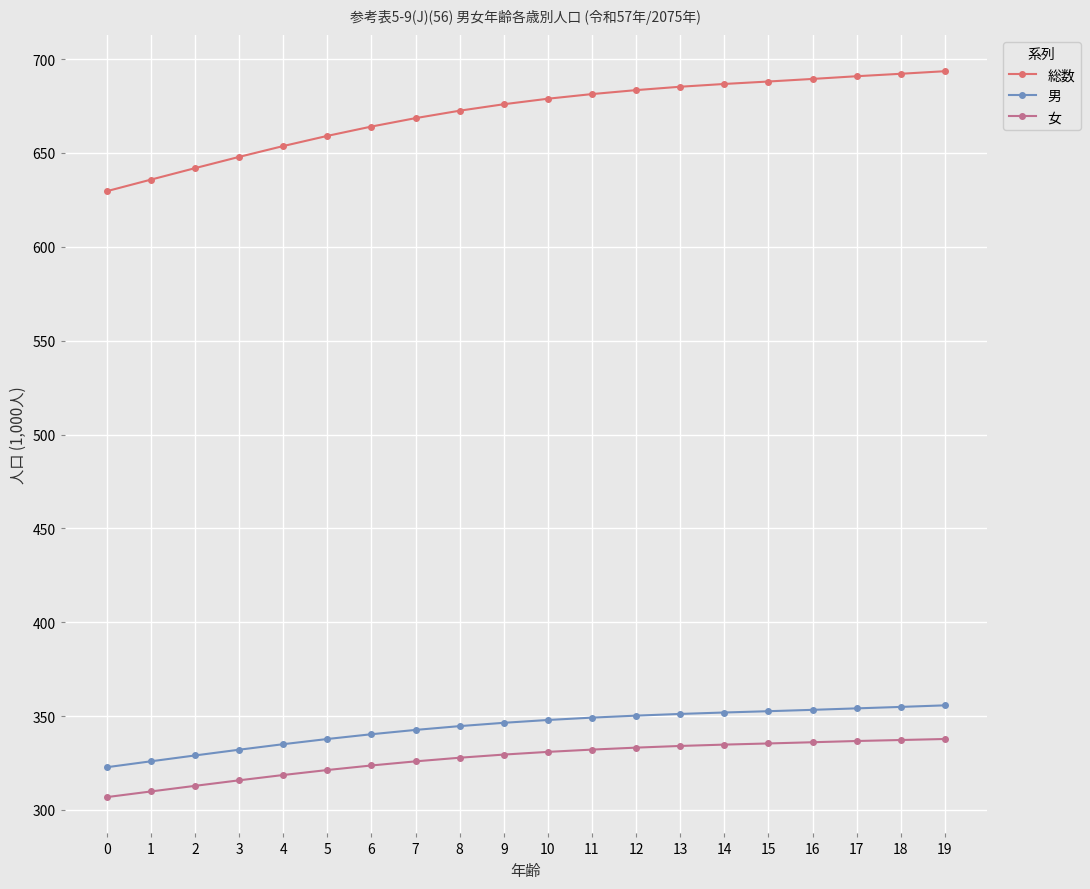

What is the average value of the 女 series?

327.0